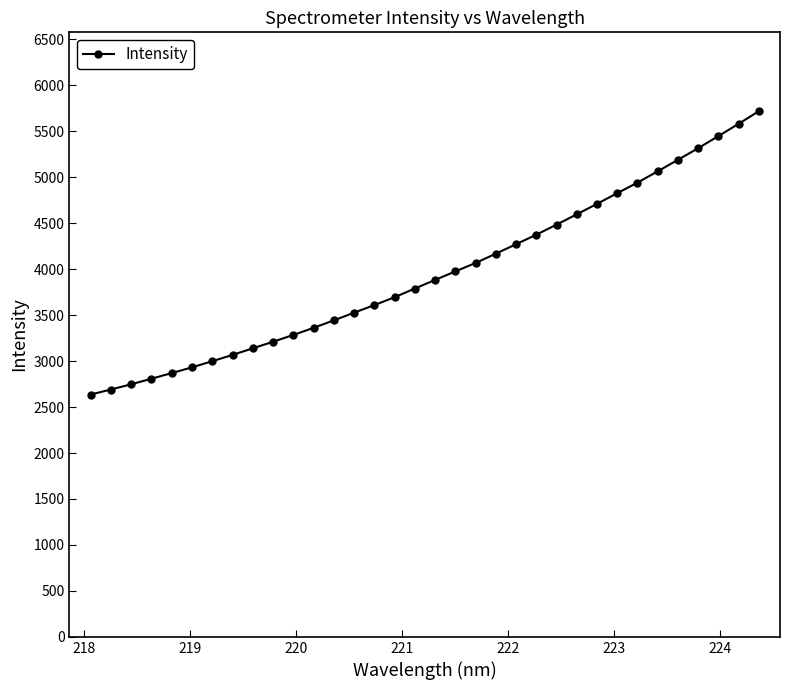

What is the difference between the second highest and second lowest values?

2889.5